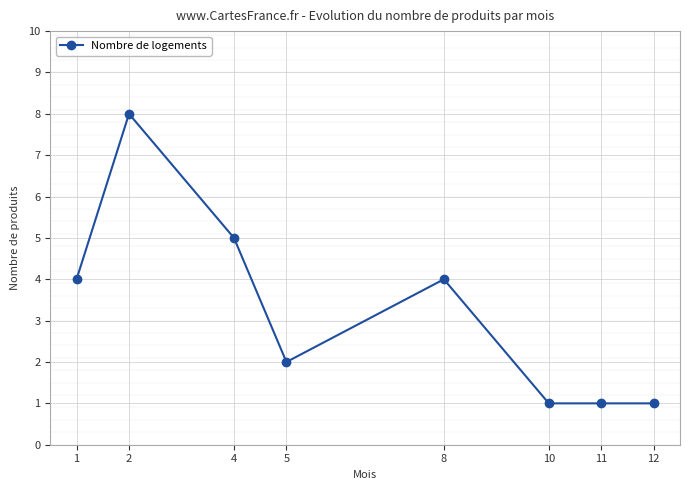

At which category does the data reach its first local peak?

2